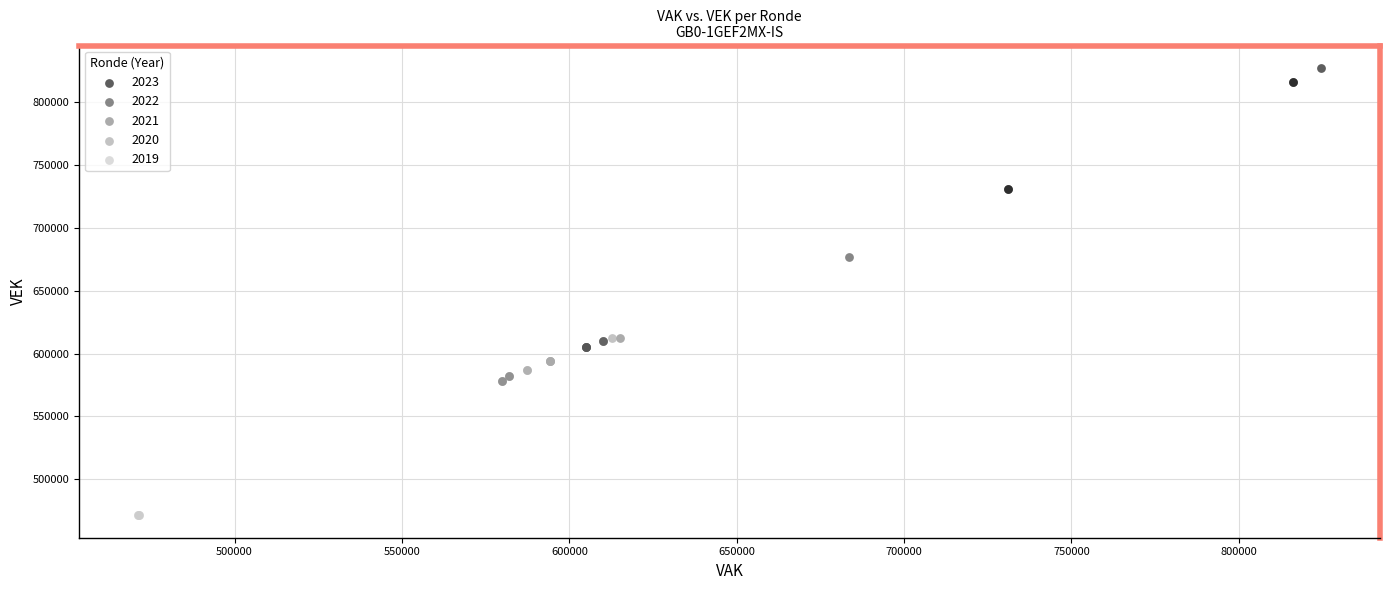

Which series reaches the minimum Y coordinate?

2019